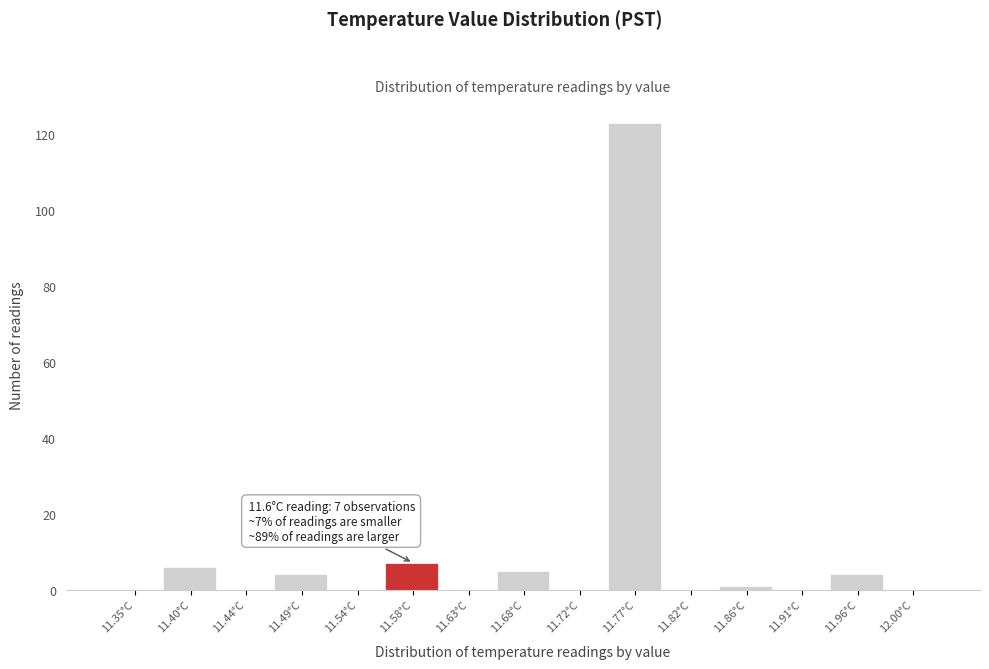

Reading left to right, list all the values displayed in this chart.

11.35°C=0	11.40°C=6	11.44°C=0	11.49°C=4	11.54°C=0	11.58°C=7	11.63°C=0	11.68°C=5	11.72°C=0	11.77°C=123	11.82°C=0	11.86°C=1	11.91°C=0	11.96°C=4	12.00°C=0